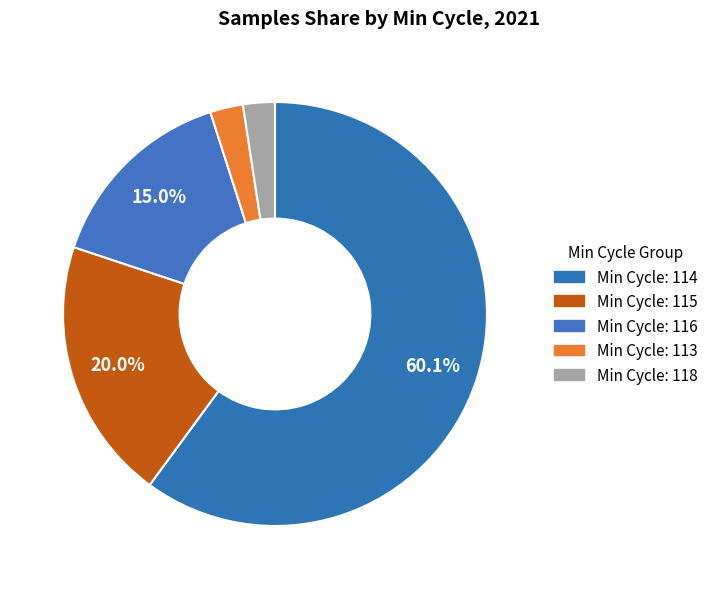

Count the number of slices in the pie.

5